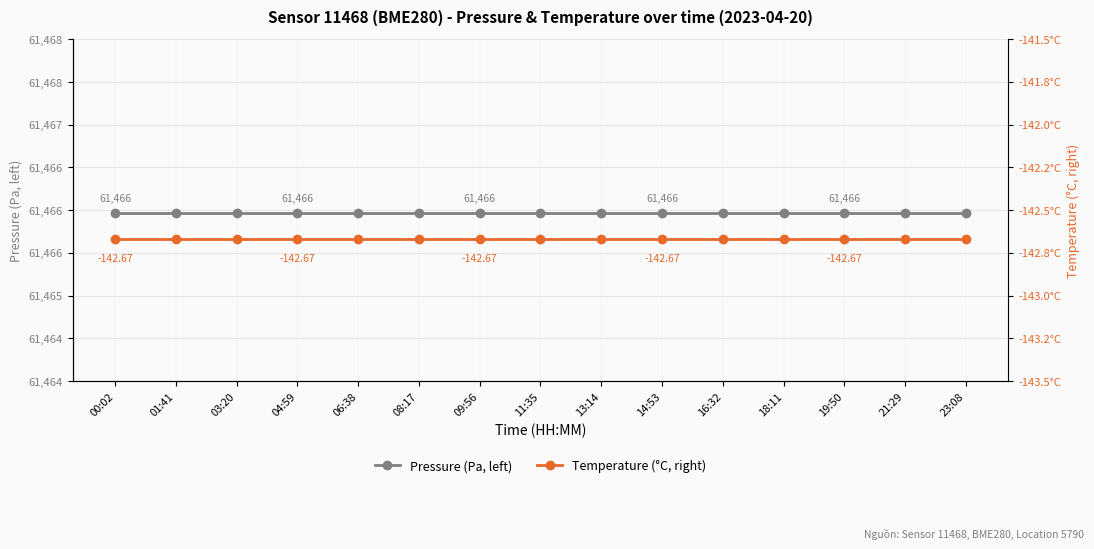

Reading left to right, extract all data points from this chart.

Pressure (Pa, left): 00:02=61466.0	01:41=61466.0	03:20=61466.0	04:59=61466.0	06:38=61466.0	08:17=61466.0	09:56=61466.0	11:35=61466.0	13:14=61466.0	14:53=61466.0	16:32=61466.0	18:11=61466.0	19:50=61466.0	21:29=61466.0	23:08=61466.0
Temperature (°C, right): 00:02=-142.7	01:41=-142.7	03:20=-142.7	04:59=-142.7	06:38=-142.7	08:17=-142.7	09:56=-142.7	11:35=-142.7	13:14=-142.7	14:53=-142.7	16:32=-142.7	18:11=-142.7	19:50=-142.7	21:29=-142.7	23:08=-142.7